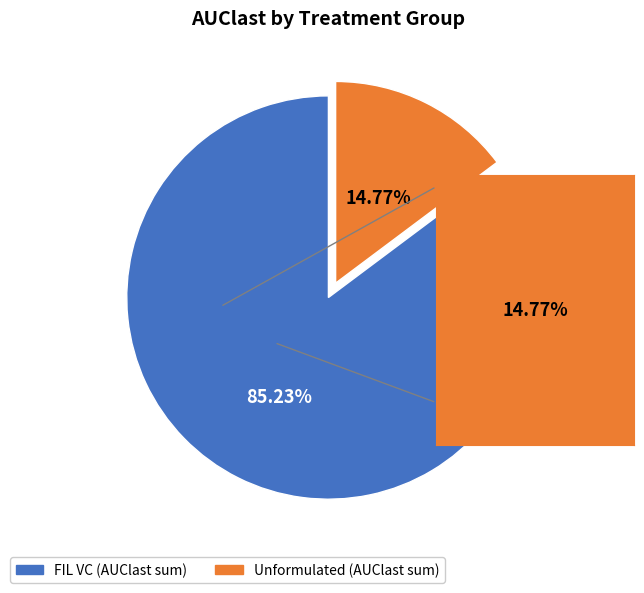

Is there any slice that represents more than half of the pie?

Yes